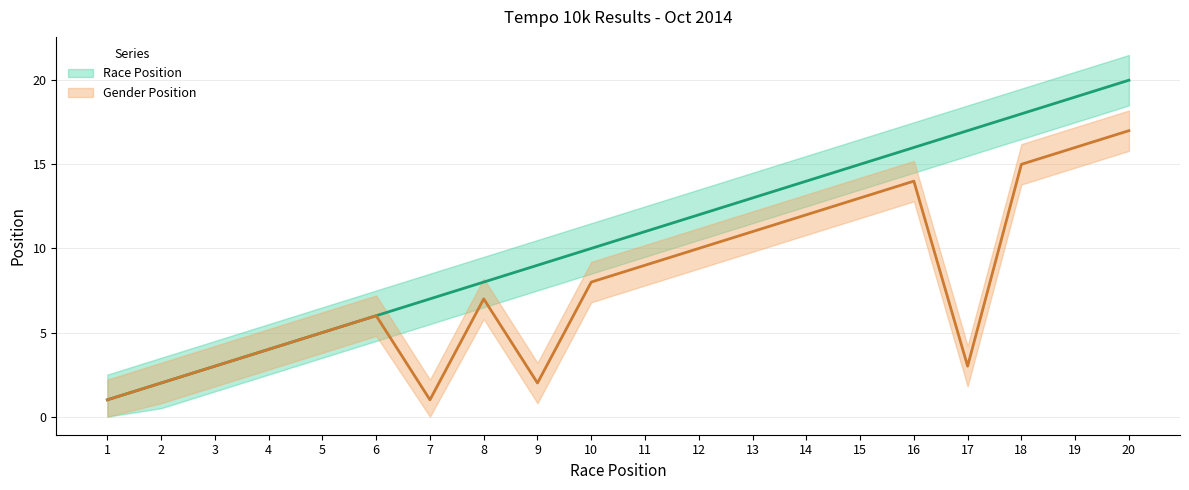

Between 12 and 4, which is larger?

12